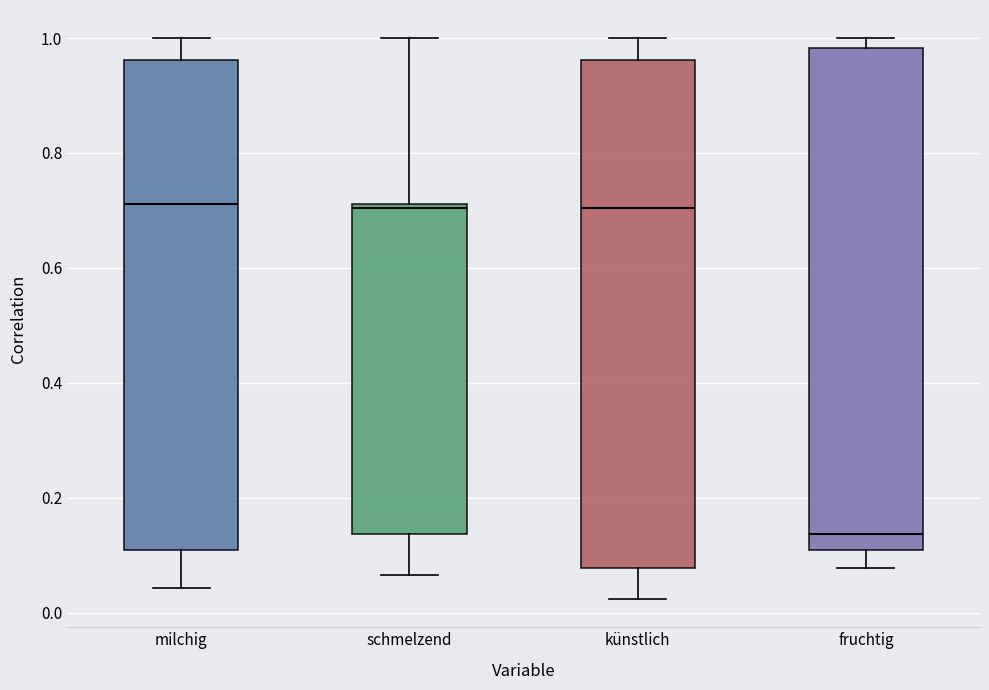

Reading left to right, transcribe this box plot: for each box, give where its median line is, the range the box spans, and where its two whiskers end, as read against the y-axis. The values are not printed on the chart, so give them approximately, as read against the axis.

milchig: median 0.72, box 0.10 to 0.96, whiskers 0.04 to 1.00
schmelzend: median 0.70, box 0.14 to 0.72, whiskers 0.06 to 1.00
künstlich: median 0.70, box 0.08 to 0.96, whiskers 0.02 to 1.00
fruchtig: median 0.14, box 0.10 to 0.98, whiskers 0.08 to 1.00